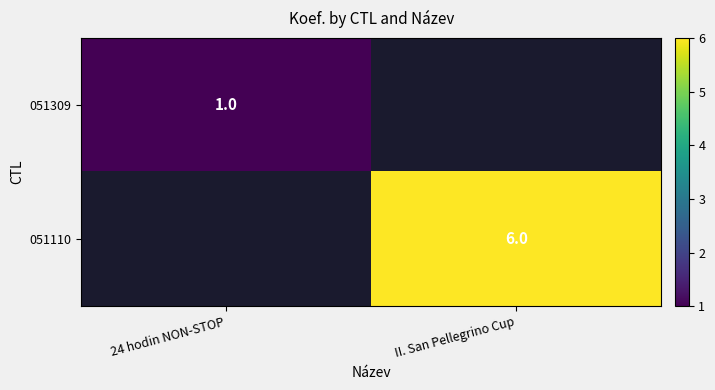

Is it true that 051309 equals 0 at 24 hodin NON-STOP?

False